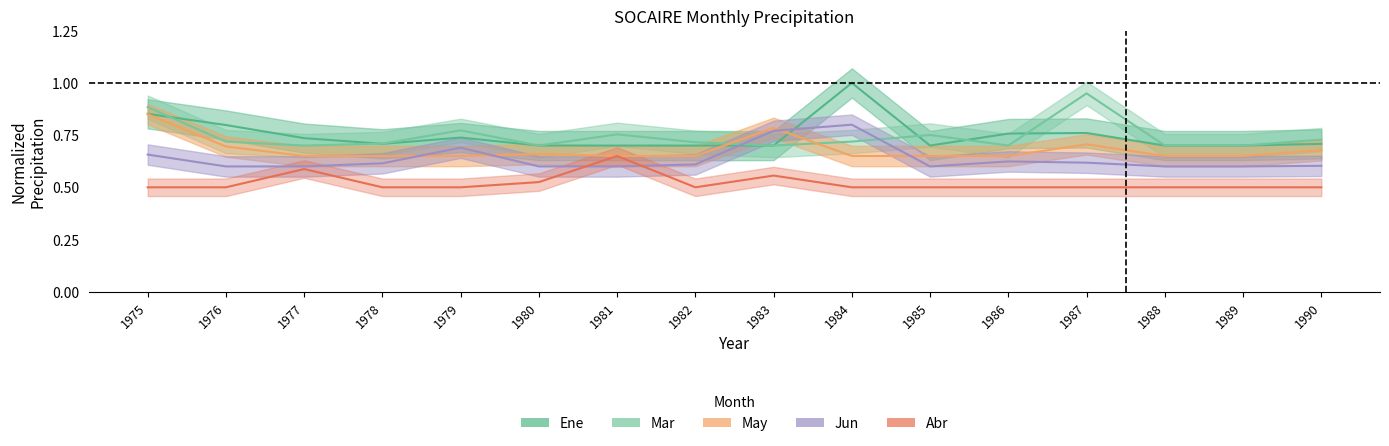

At 1981, list the series in order from smallest to largest.

Jun, Abr, May, Ene, Mar